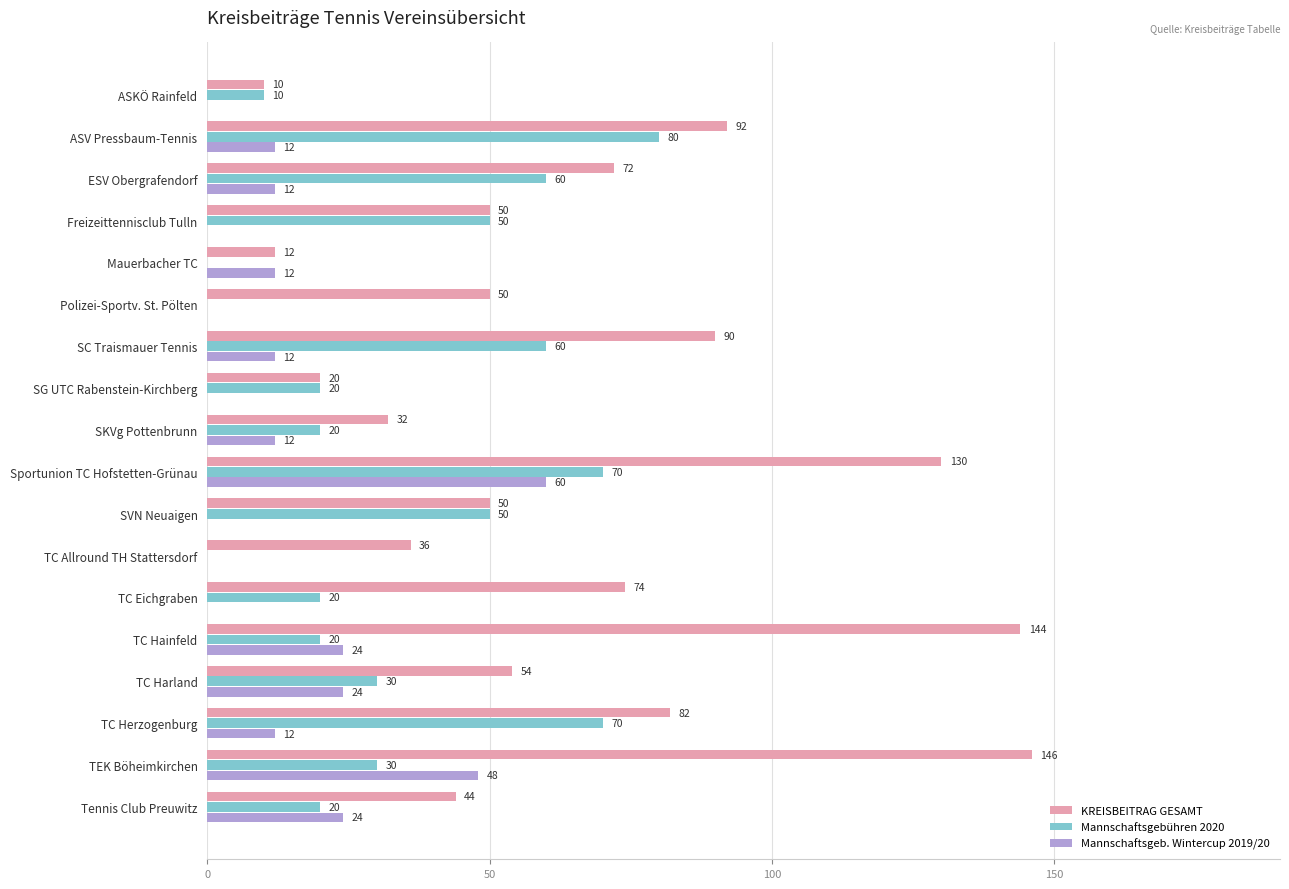

What is the sum of the Mannschaftsgebühren 2020 values at Sportunion TC Hofstetten-Grünau and TEK Böheimkirchen?

100